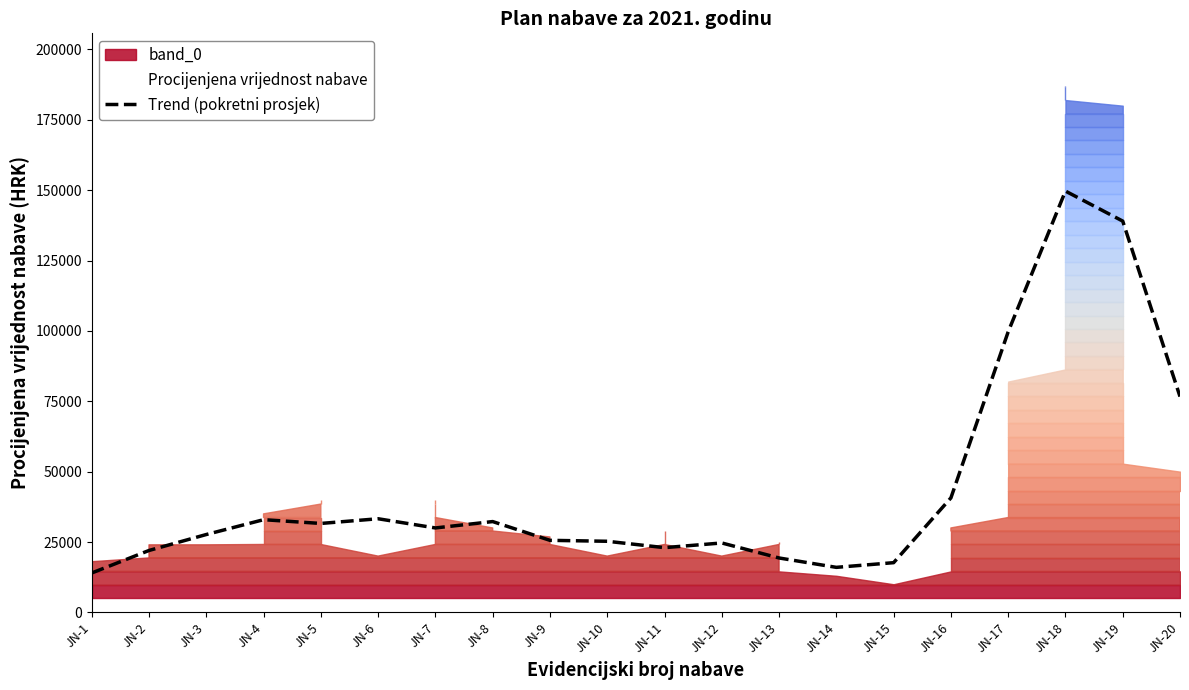

Reading left to right, what are all the values shown in this chart?

14000.0	22000.0	27666.7	32933.3	31600.0	33266.7	30000.0	32266.7	25600.0	25266.7	23000.0	24666.7	19333.3	16000.0	17666.7	40666.7	99666.7	149666.7	139000.0	76666.7